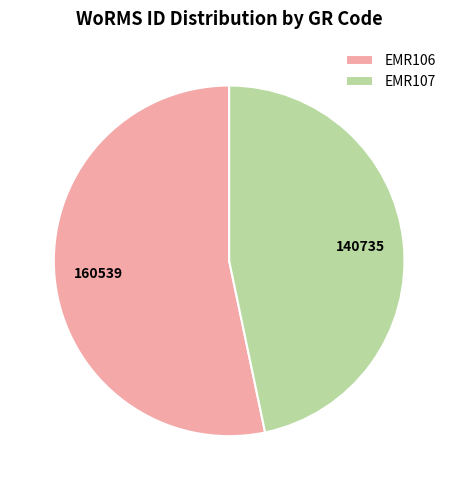

Is EMR106 the majority of the pie?

Yes